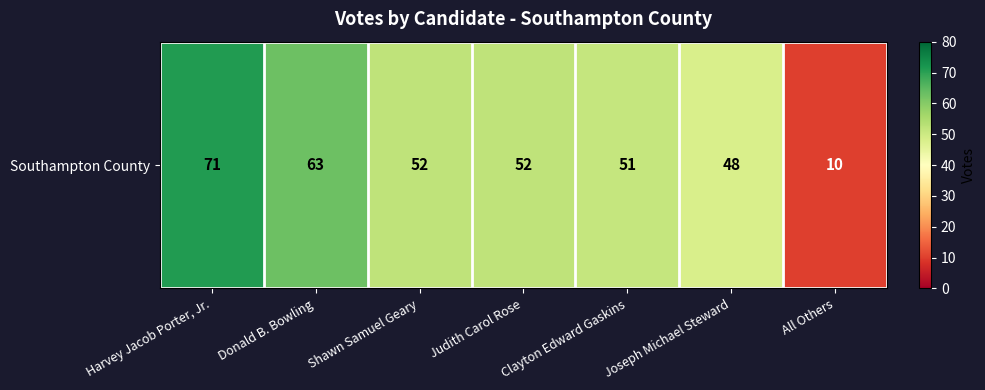

The value at Donald B. Bowling is 105. True or false?

False